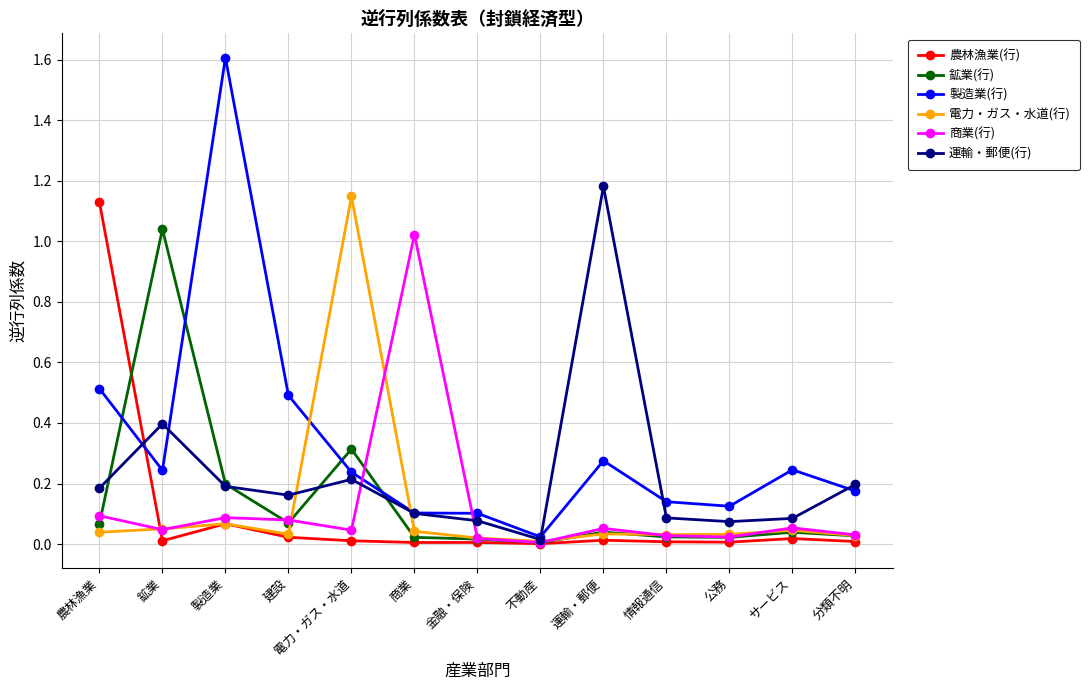

True or false: 農林漁業(行) has more than 0 interior local peaks.

True